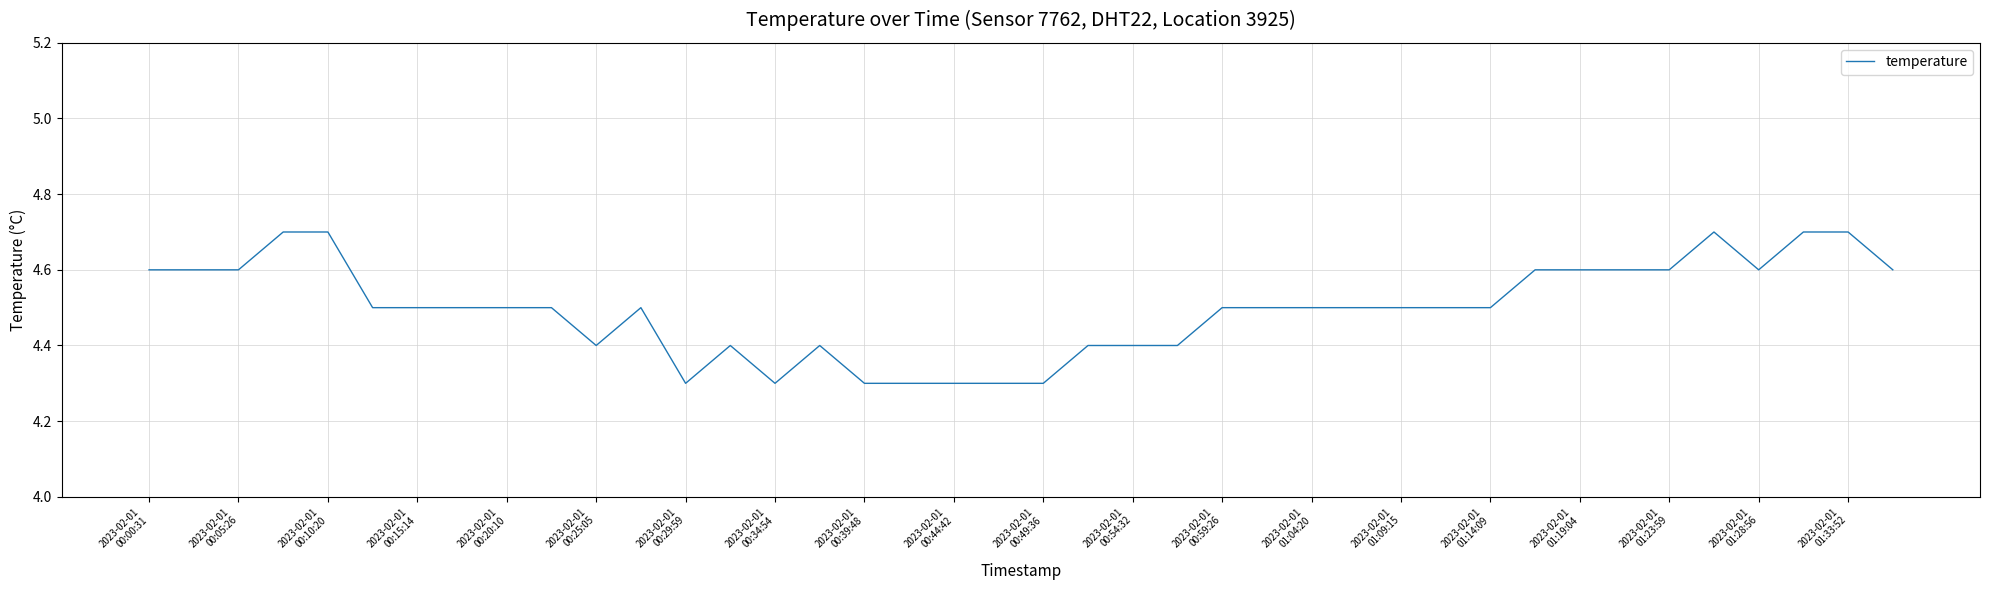

What is the maximum value shown in the chart?

4.7